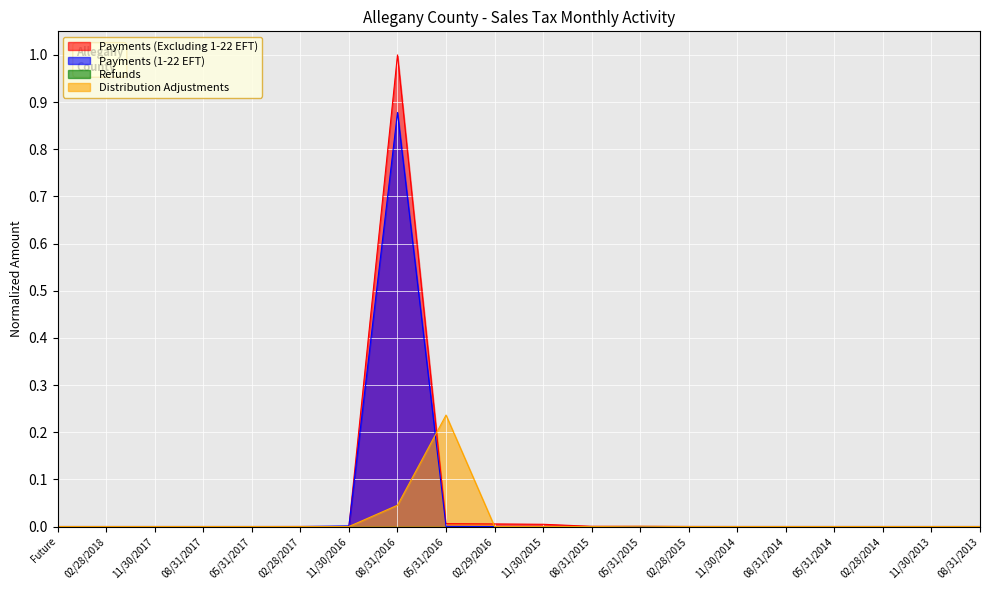

What is the average value of the Payments (Excluding 1-22 EFT) series?

0.1